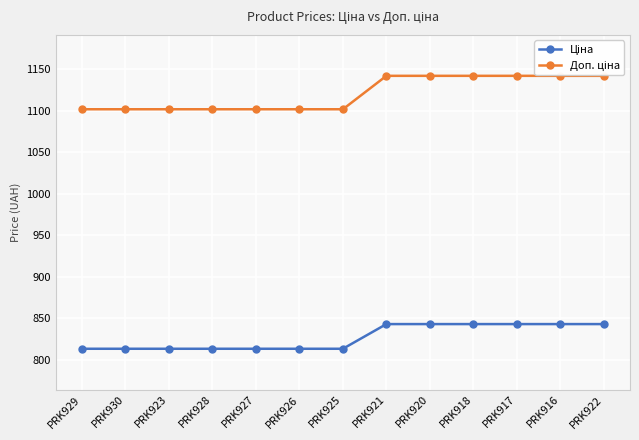

True or false: Доп. ціна and Ціна intersect in this chart.

False